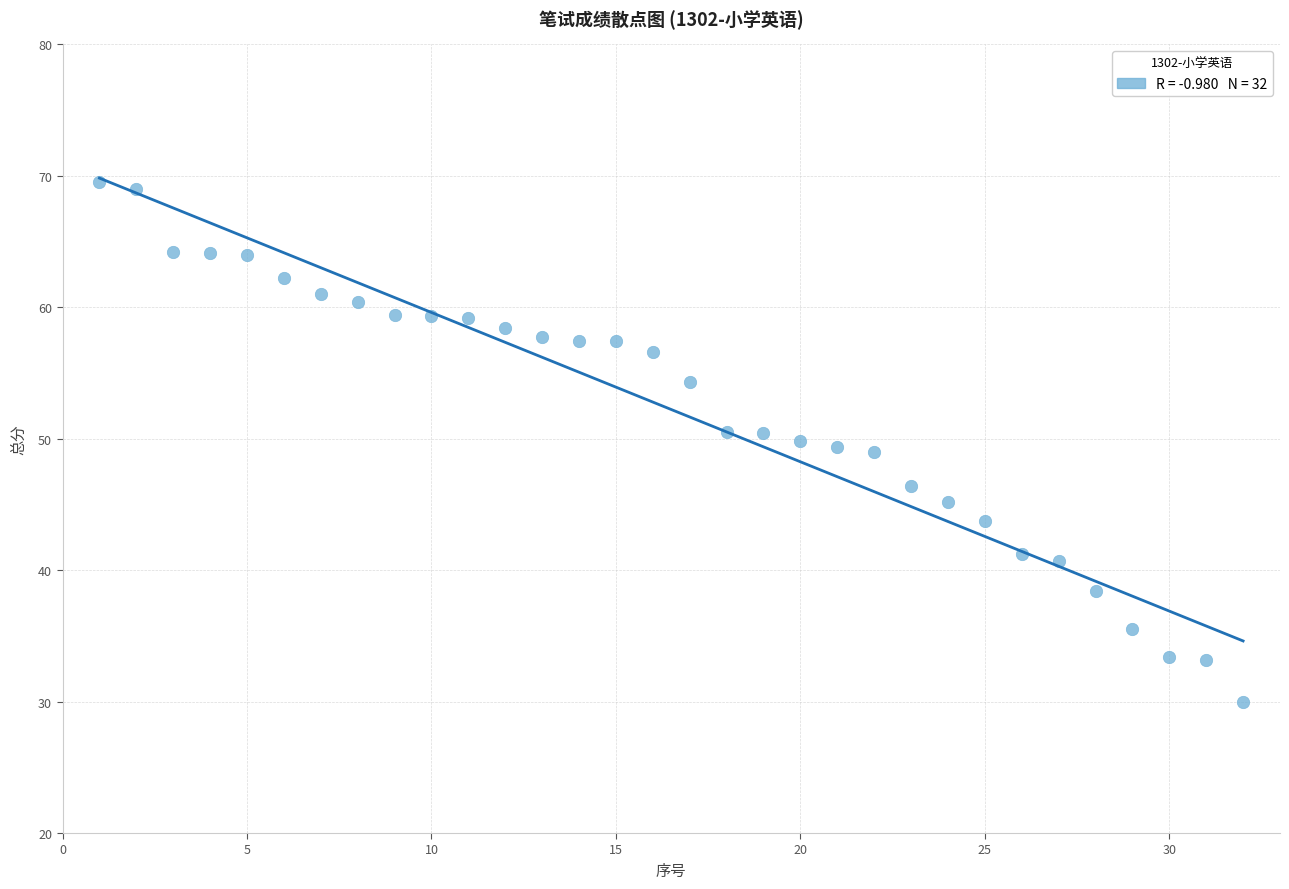

What is the range of Y values (max minus min)?

39.5